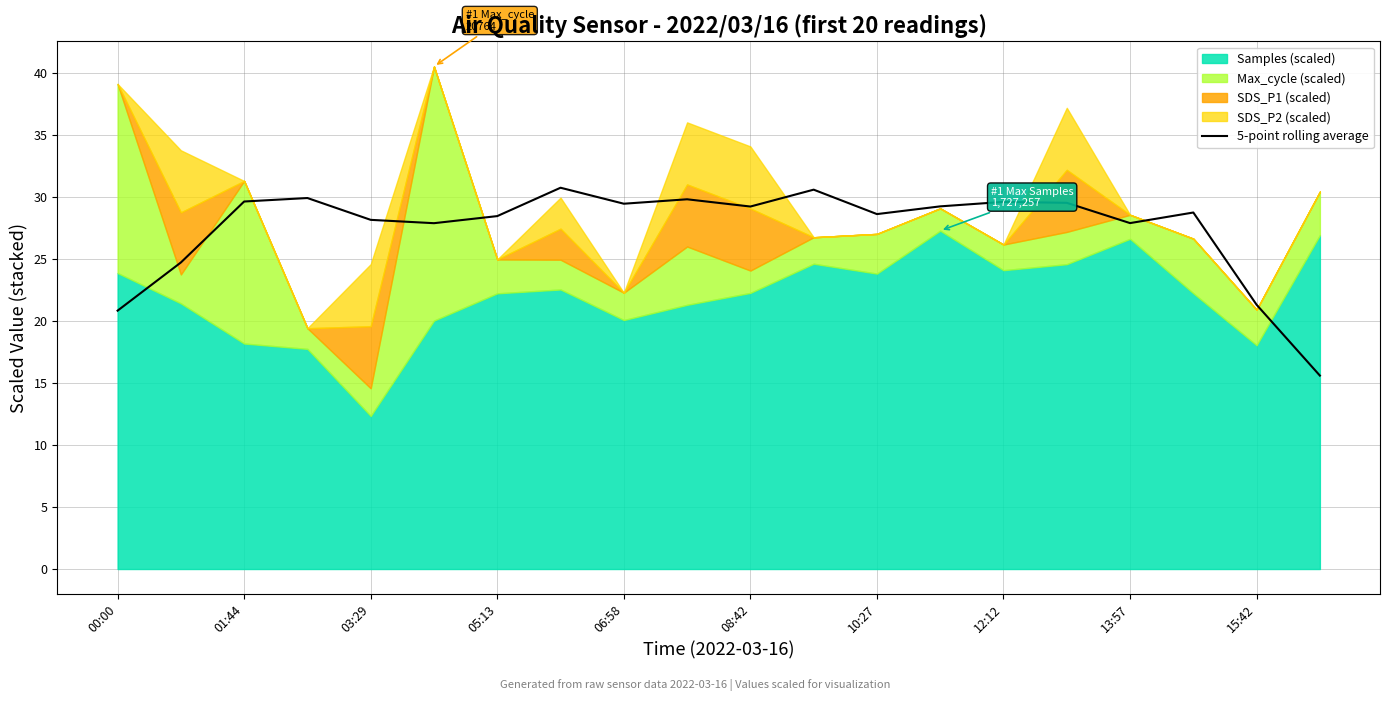

Is it true that 5-point rolling average equals 28.4 at 05:13?

True